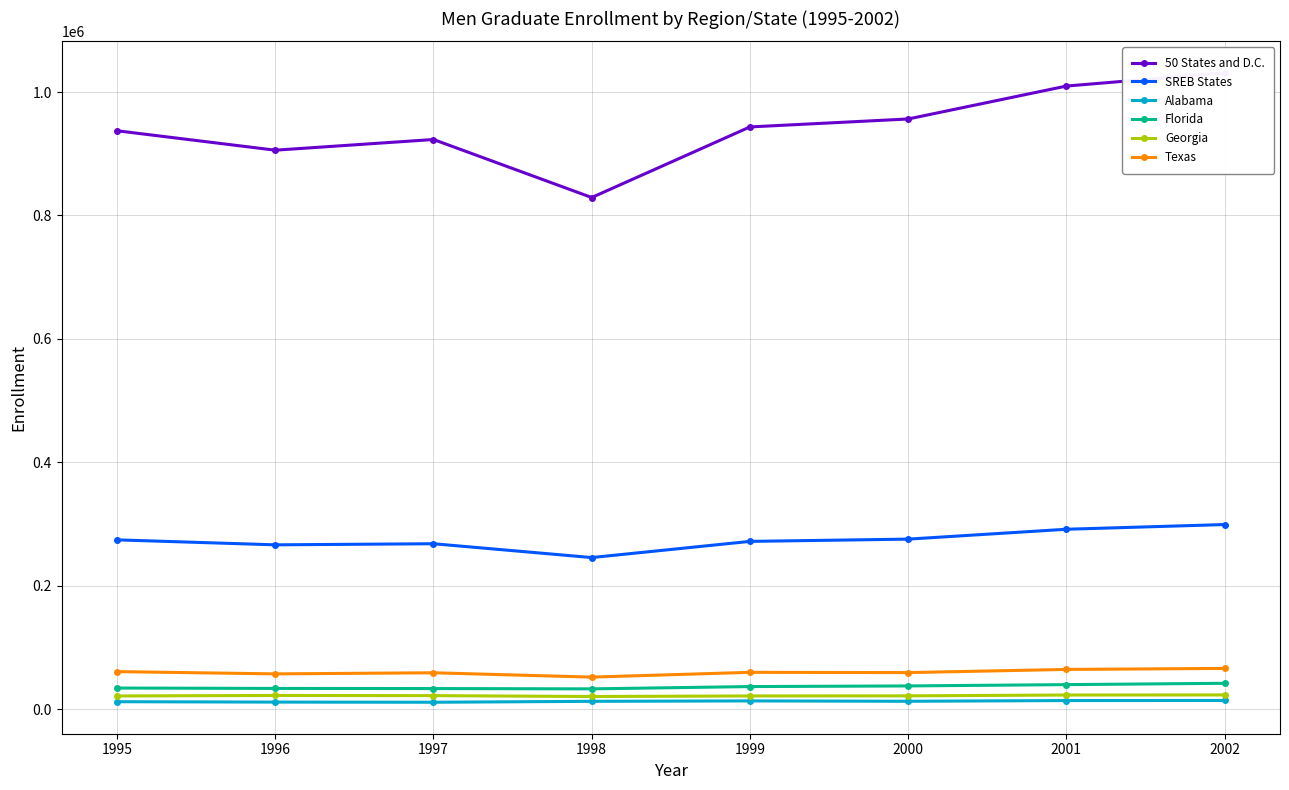

Where does the Georgia series first go above 22000?

1996